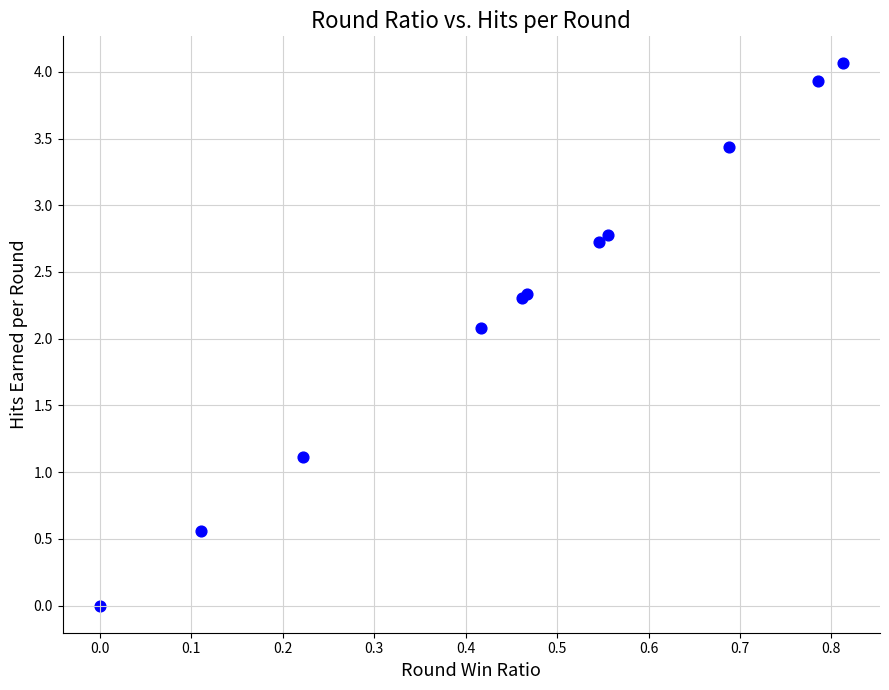

What Y value in the scatter plot is closest to 2?

2.1